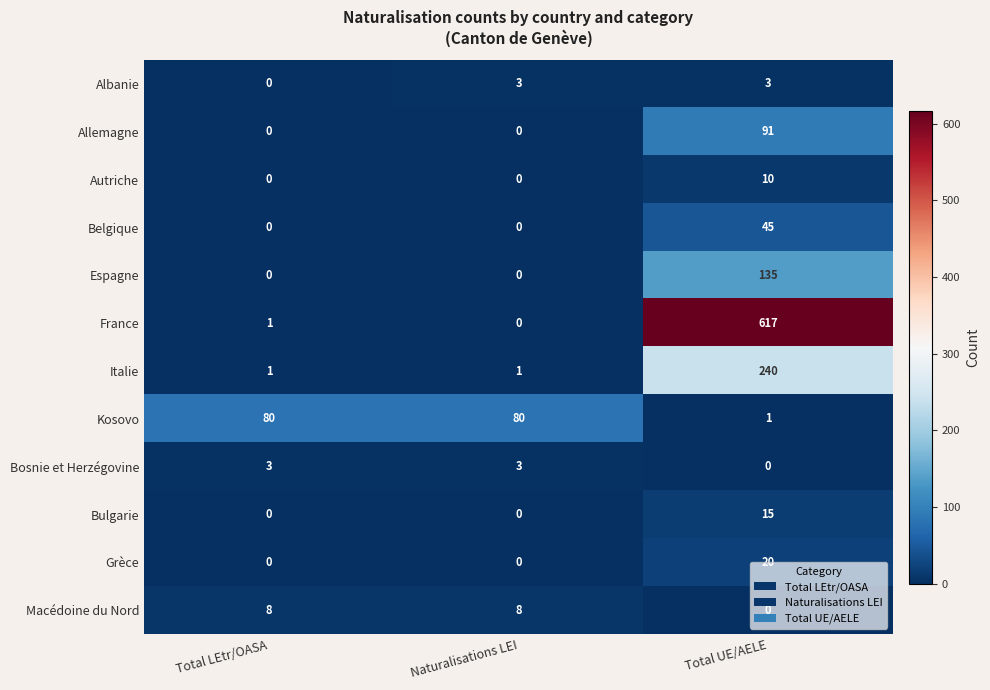

What is the maximum value shown in the chart?

617